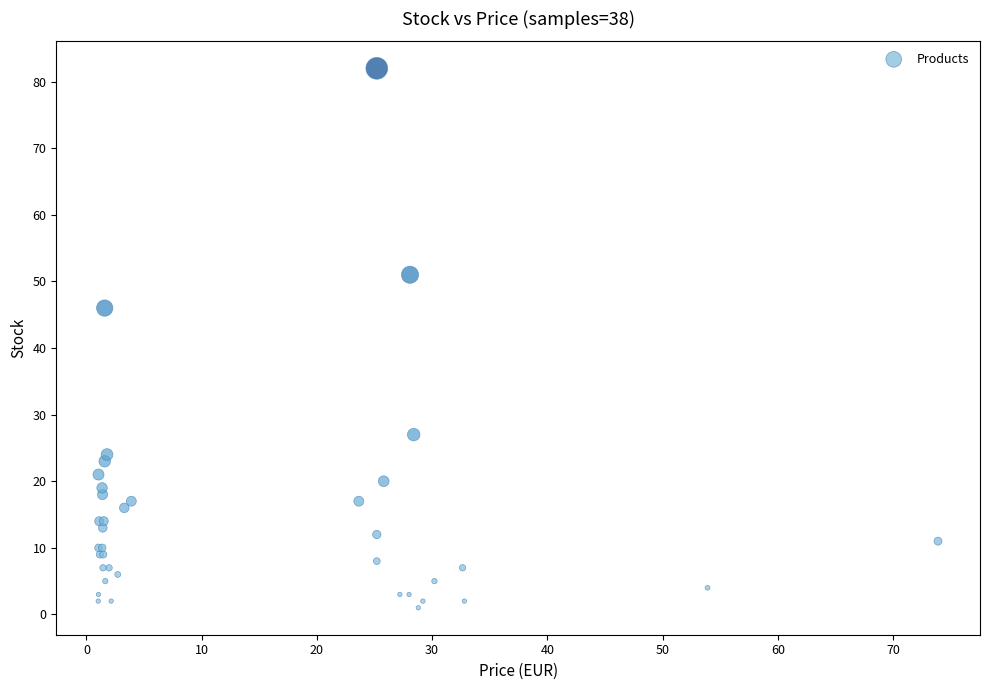

What Y value in the scatter plot is closest to 41?

46